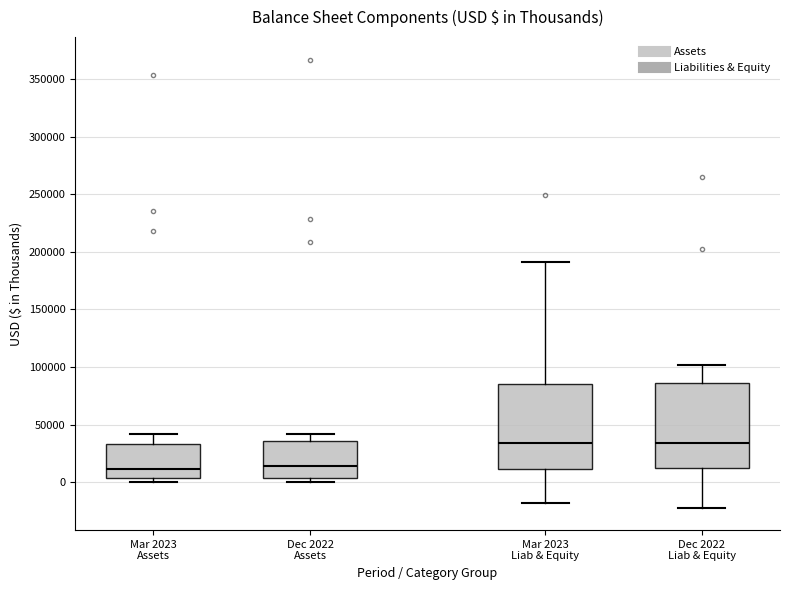

Reading left to right, read every box against the y-axis: the position of its median line, the range the box covers, and the ends of its whiskers. The values are not printed on the chart, so give them approximately, as read against the axis.

Mar 2023 Assets: median 10000, box 5000 to 35000, whiskers 0 to 40000
Dec 2022 Assets: median 15000, box 5000 to 35000, whiskers 0 to 40000
Mar 2023 Liab & Equity: median 35000, box 10000 to 85000, whiskers -20000 to 190000
Dec 2022 Liab & Equity: median 35000, box 10000 to 85000, whiskers -20000 to 100000